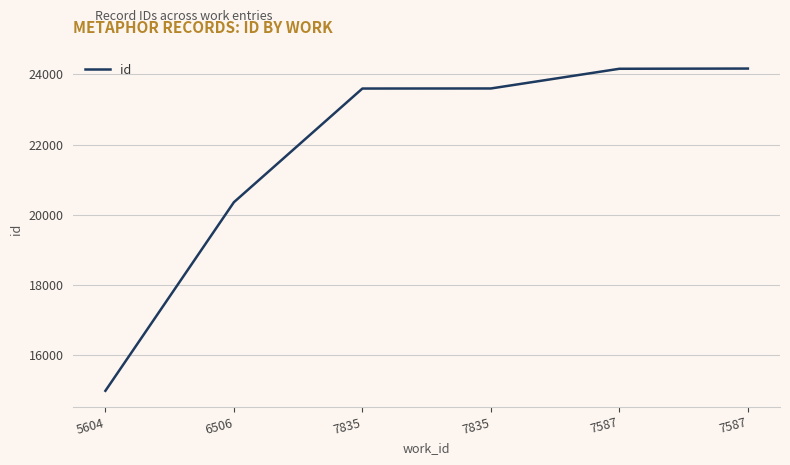

Rank the categories by value from highest to lowest.

7587, 7587, 7835, 7835, 6506, 5604